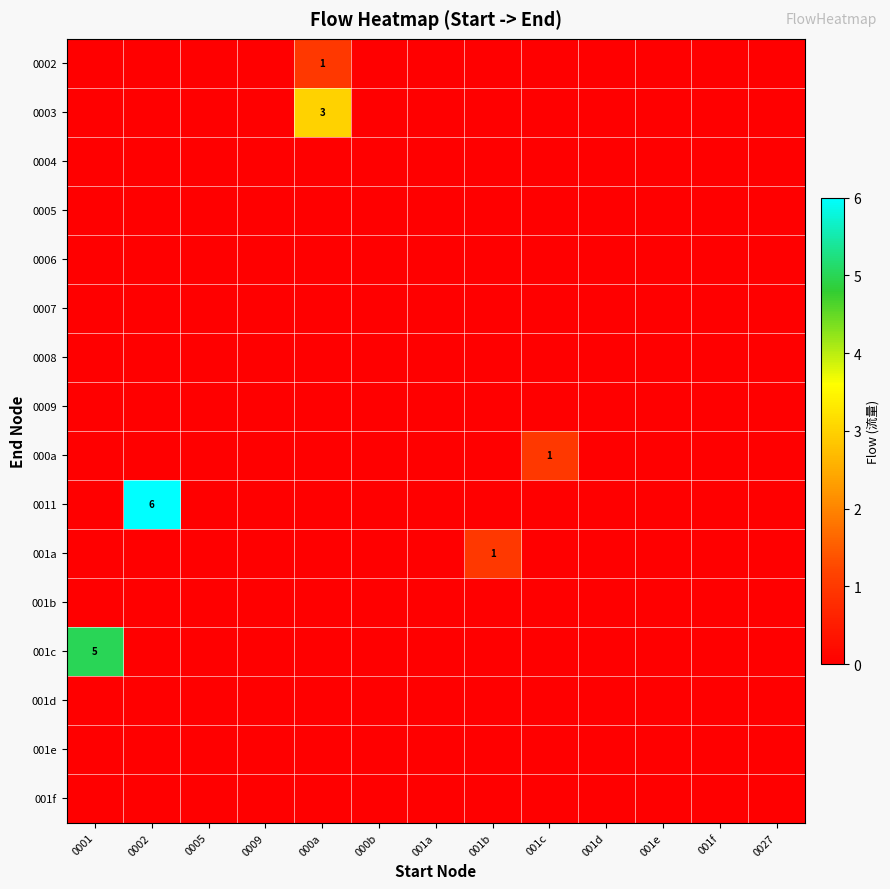

What is the spread (max minus min) of values at 000a?

3